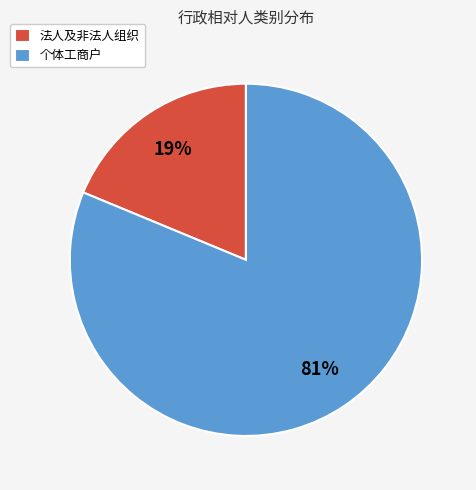

To the nearest percent, what is the difference between the 法人及非法人组织 and 个体工商户 slice percentages?

62%